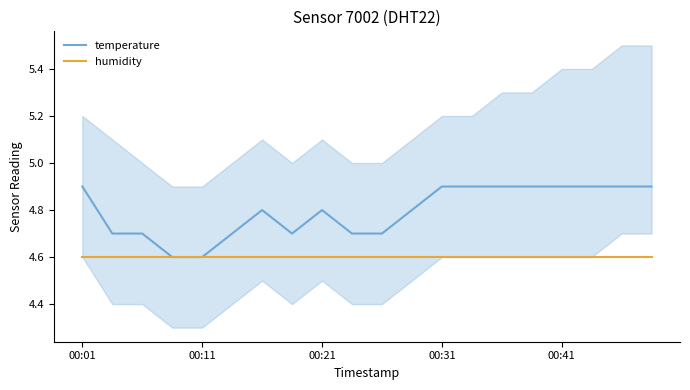

True or false: temperature and humidity cross at least once.

False